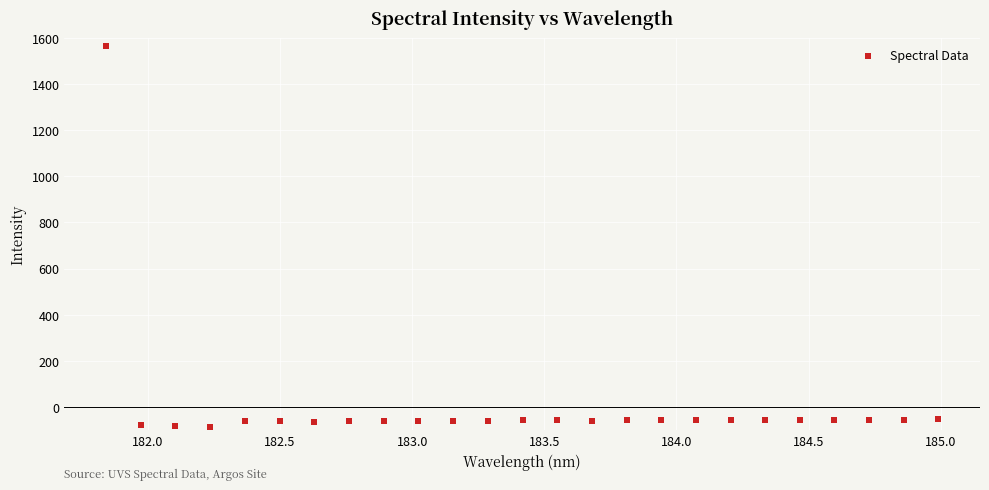

What is the range of X values (max minus min)?

3.1